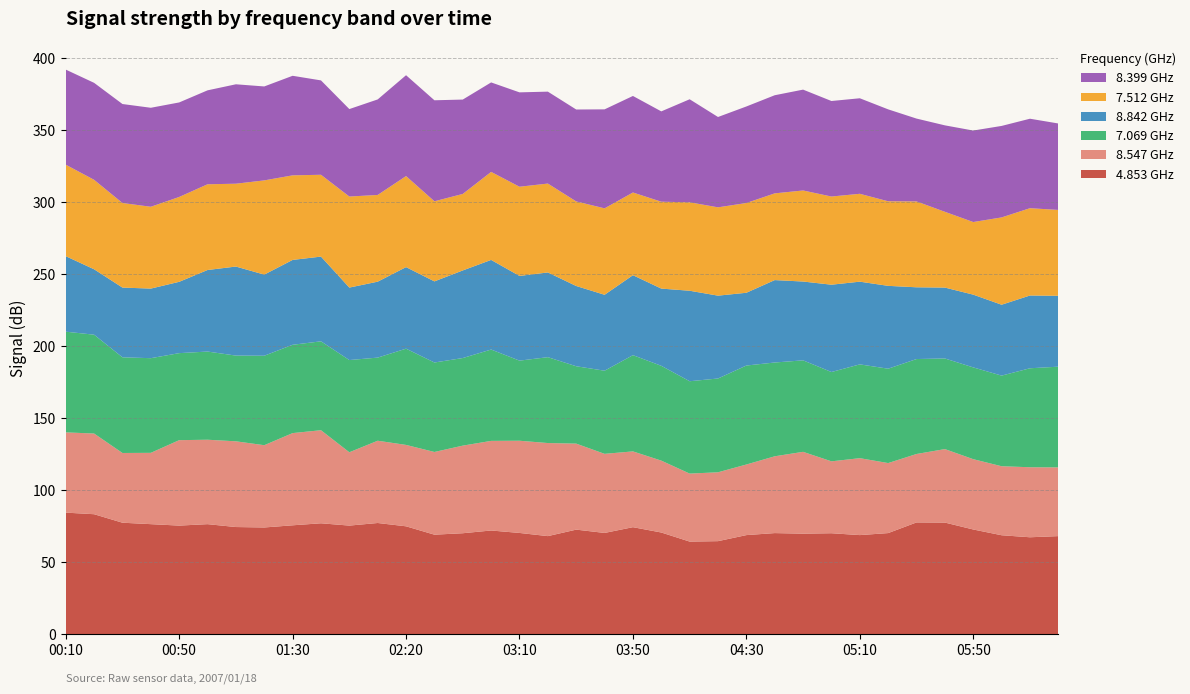

Reading left to right, transcribe all the data shown in this chart.

4.853: 84.3	83.2	77.3	76.3	75.3	76.3	74.3	74.0	75.5	76.9	75.3	77.1	74.8	69.0	70.0	71.9	70.2	68.0	72.5	70.2	74.2	70.5	64.2	64.5	68.7	70.1	69.7	70.0	68.7	70.1	77.5	77.4	72.6	68.6	67.2	68.0
8.547: 55.7	56.0	48.4	49.5	59.3	58.6	59.5	57.1	64.0	64.6	50.9	57.1	56.5	57.4	60.8	62.2	64.0	64.6	59.7	54.9	52.6	49.9	47.2	47.8	49.0	53.3	56.8	49.9	53.4	48.6	47.5	51.0	48.8	47.9	48.6	47.7
7.069: 69.9	68.6	66.4	65.7	60.4	61.2	59.5	62.1	61.3	61.7	64.0	57.7	66.8	62.1	60.8	63.4	55.6	59.6	53.7	57.7	66.8	65.8	64.1	65.1	68.7	65.1	63.5	62.0	65.1	65.5	65.9	62.9	63.7	62.9	68.7	69.9
8.842: 52.4	45.4	48.4	48.3	49.5	56.6	61.8	56.3	58.9	58.8	50.3	52.7	56.6	56.3	60.8	62.2	58.8	58.8	55.7	52.7	55.5	53.6	62.8	57.5	50.5	57.2	54.7	60.6	57.4	57.5	49.8	49.2	50.5	49.2	50.5	49.2
7.512: 63.5	62.1	58.7	56.8	58.9	59.5	57.5	65.4	58.7	56.8	63.2	60.2	63.2	55.6	53.1	61.1	61.9	61.7	58.7	60.0	57.4	60.3	61.4	61.3	62.3	60.2	63.2	61.2	61.0	58.7	59.6	52.6	50.4	60.6	60.6	59.6
8.399: 66.0	67.3	68.7	68.7	65.6	65.2	69.0	65.2	69.1	65.5	60.7	66.3	70.0	70.1	65.5	62.1	65.5	63.8	63.8	68.7	67.0	62.7	71.5	62.7	67.0	68.1	70.0	66.3	66.3	63.8	57.5	60.0	63.5	63.5	62.1	60.0